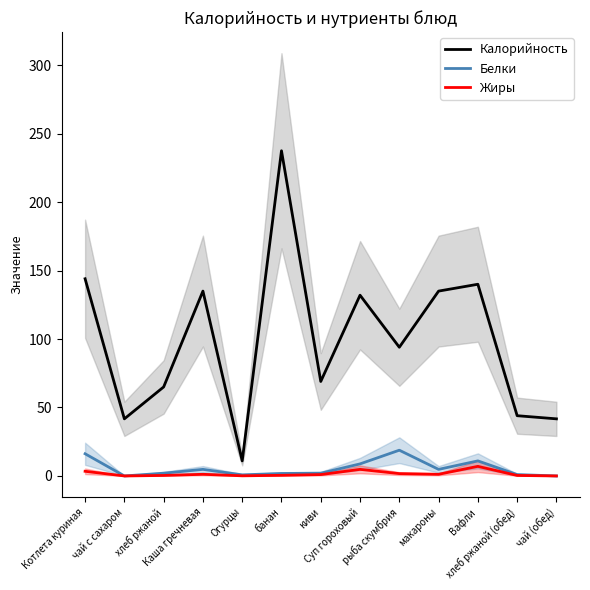

How many values in the Белки series are below 2?

5